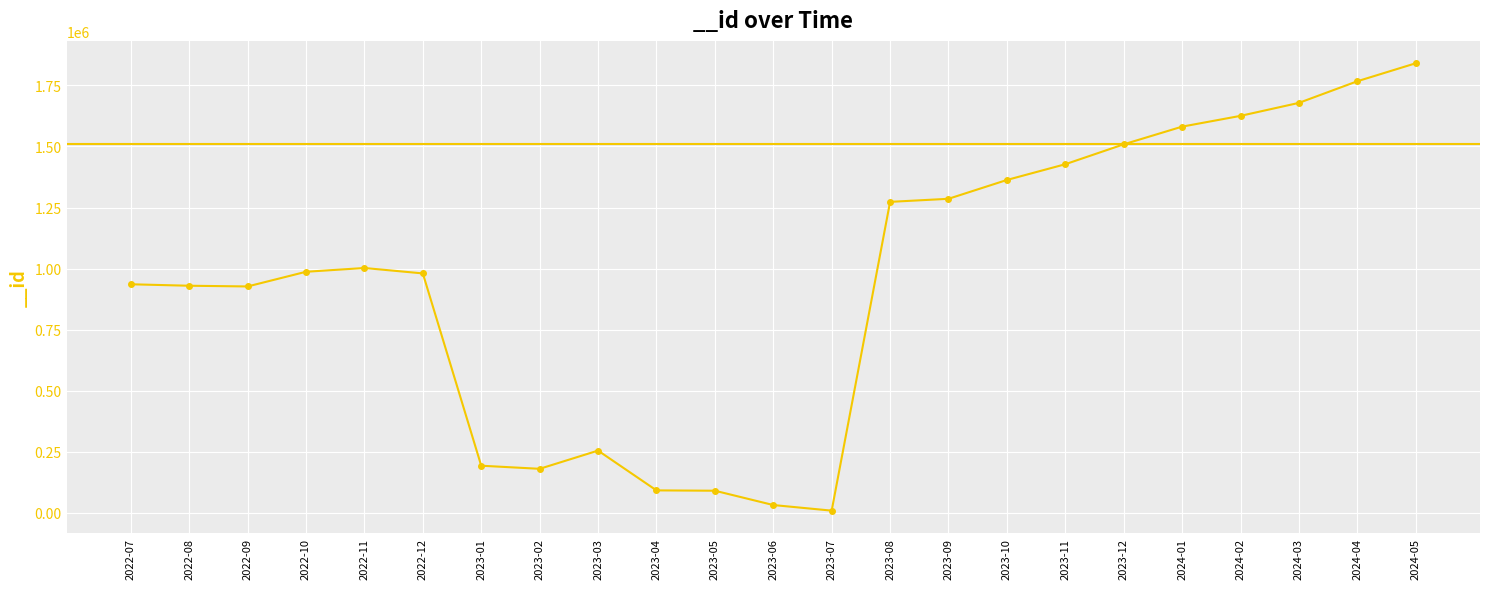

The value at 2022-07 is 207746. True or false?

False